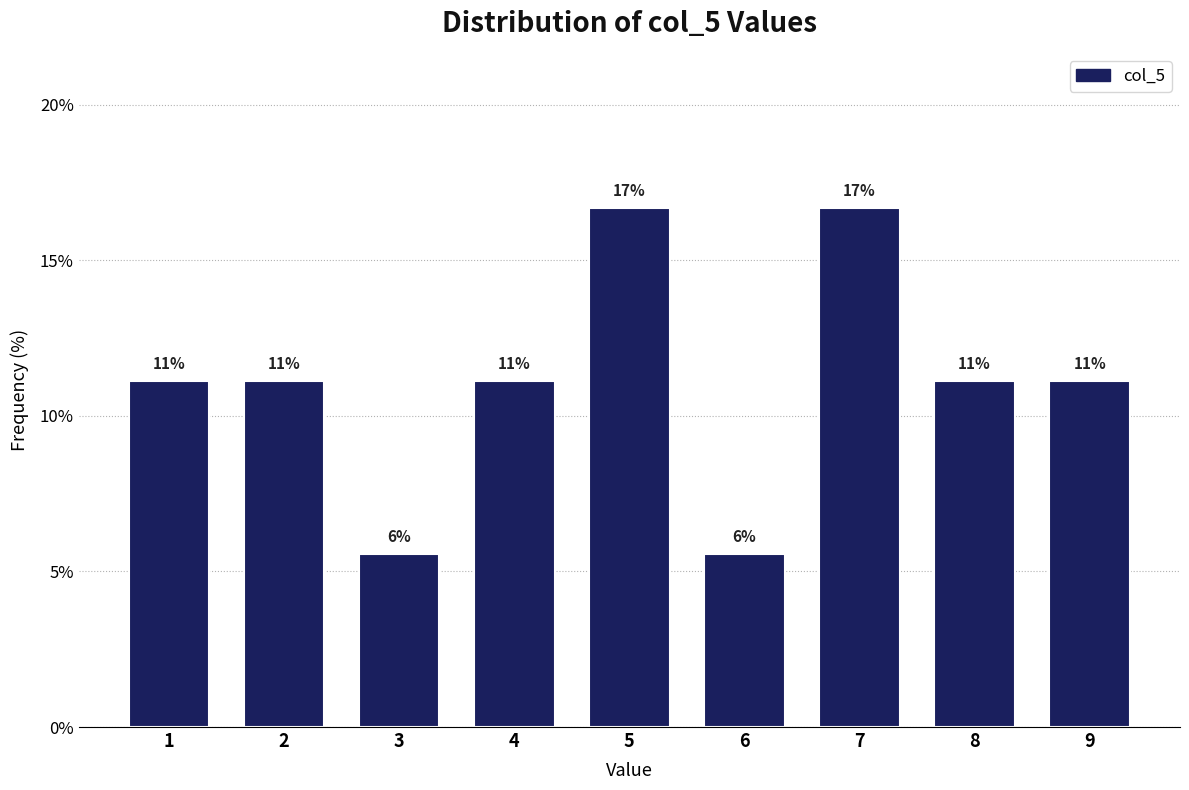

Are the bars horizontal?

No